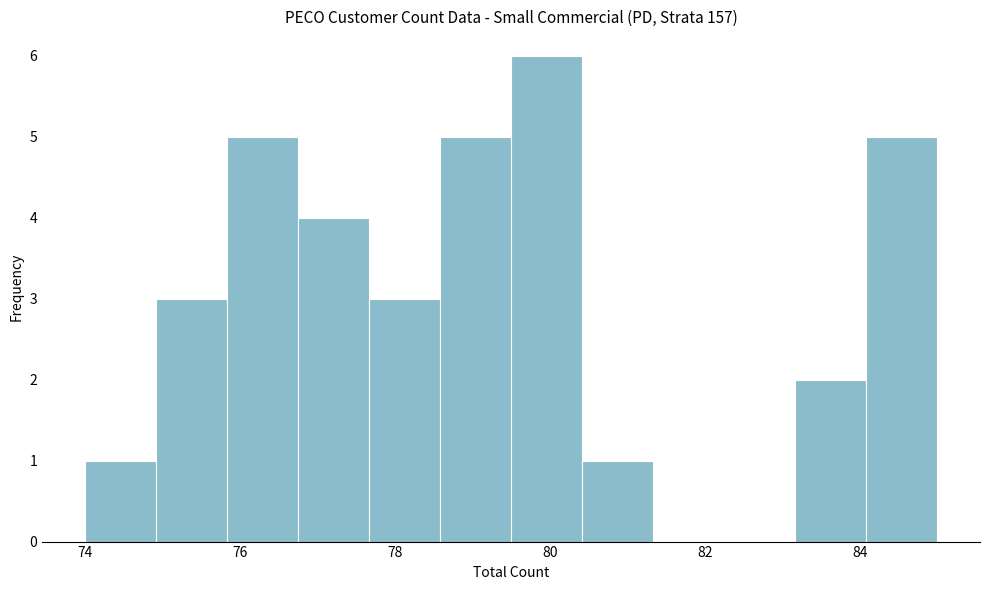

Over which range of the x-axis is the bar tallest?

79.6 to 80.4